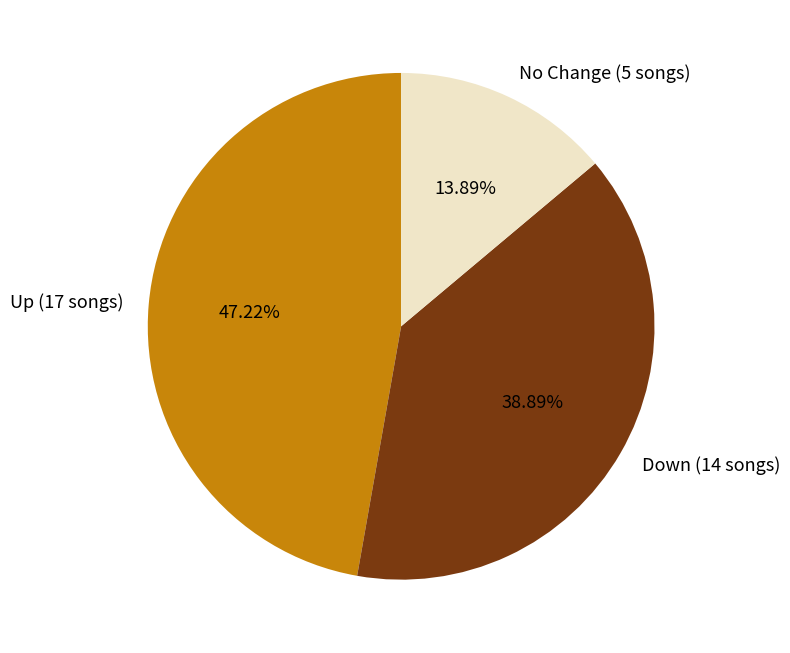

Rank the categories by value from highest to lowest.

Up (17 songs), Down (14 songs), No Change (5 songs)